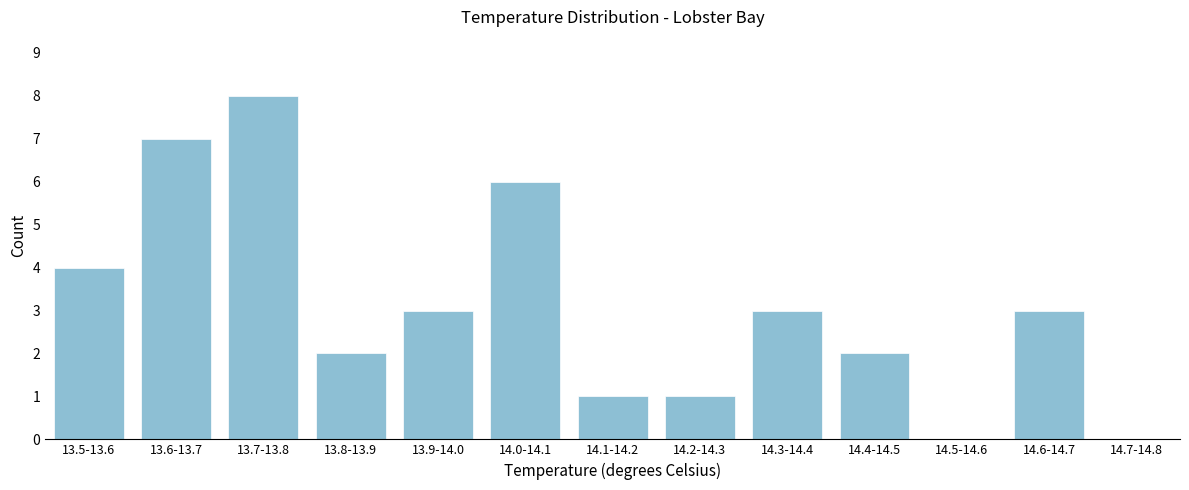

Reading right to left, extract all data points from this chart.

14.7-14.8=0	14.6-14.7=3	14.5-14.6=0	14.4-14.5=2	14.3-14.4=3	14.2-14.3=1	14.1-14.2=1	14.0-14.1=6	13.9-14.0=3	13.8-13.9=2	13.7-13.8=8	13.6-13.7=7	13.5-13.6=4